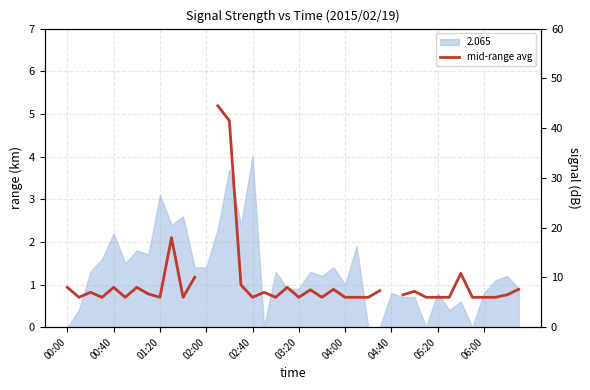

Does the chart display data point markers on the line(s)?

No